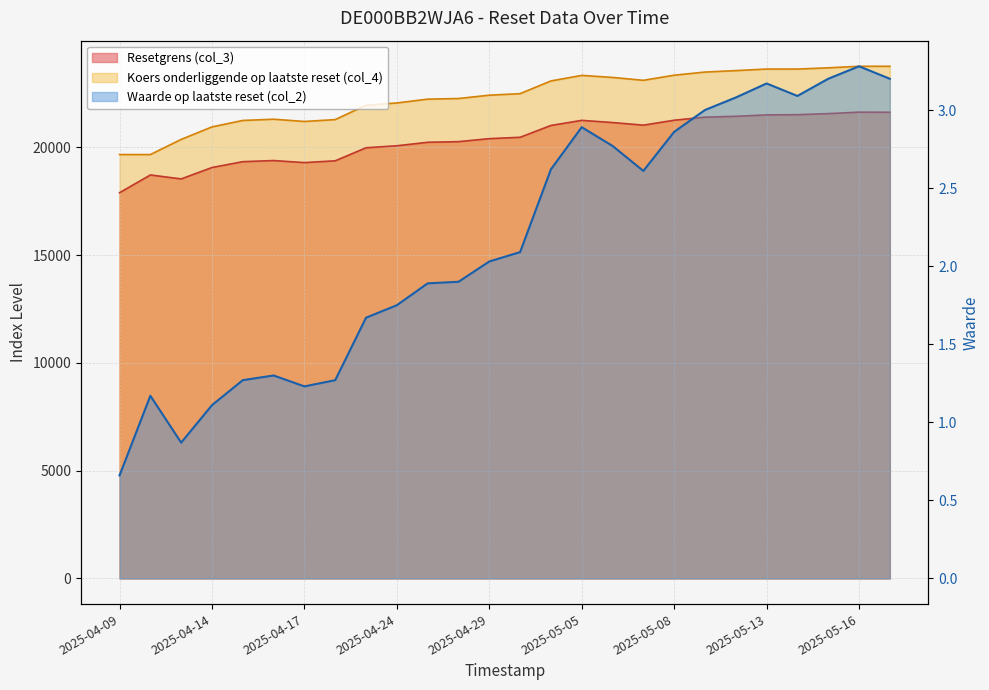

What is the maximum value shown in the chart?

23767.4